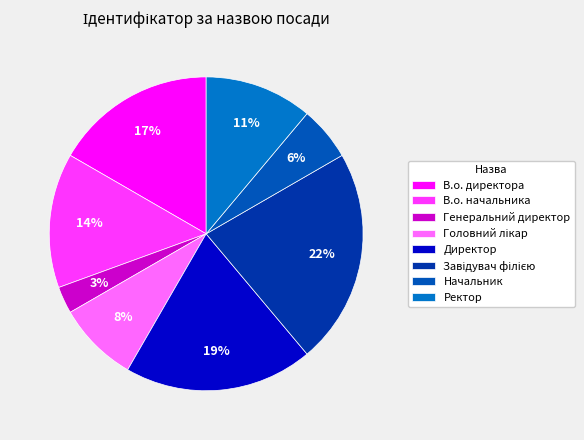

Is it true that Директор is 31% of the pie?

False